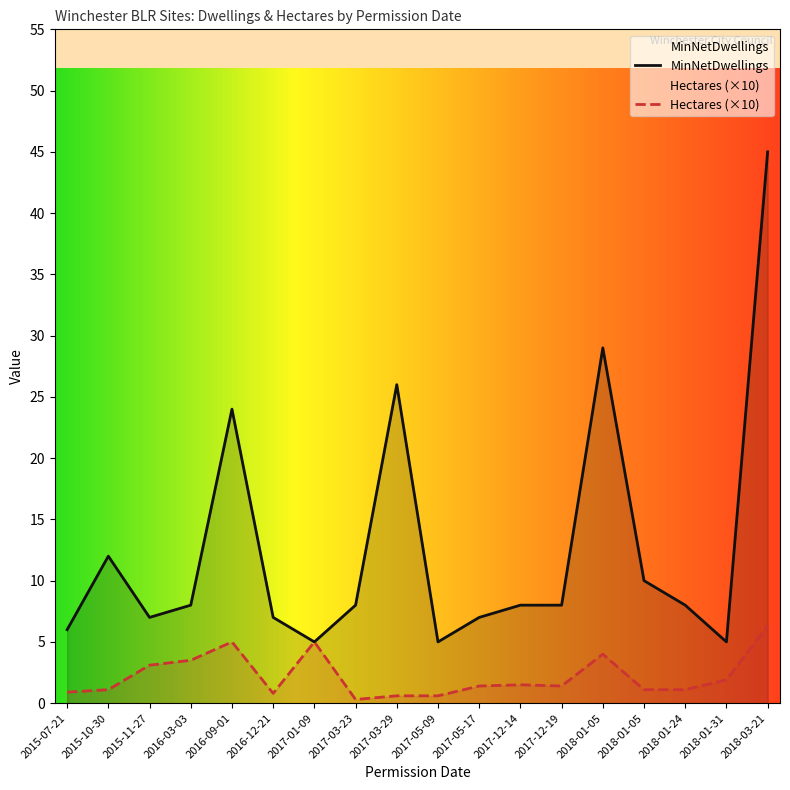

Is it true that MinNetDwellings equals 10.0 at 2018-01-05?

True